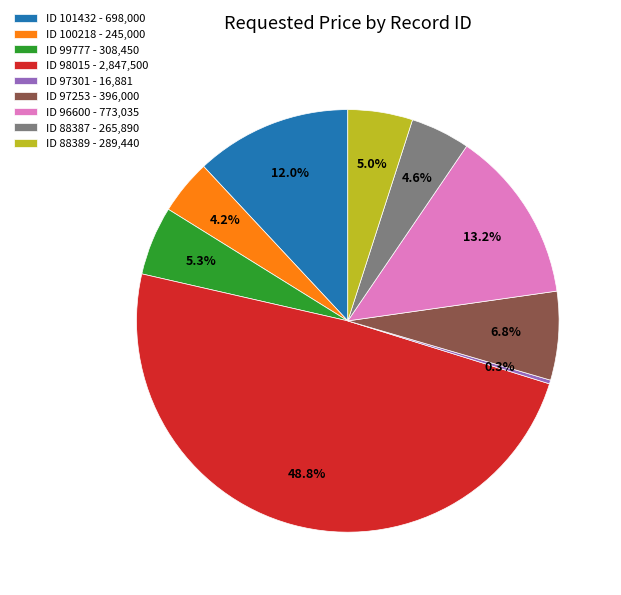

Do ID 97301 - 16,881 and ID 96600 - 773,035 together represent more than half of the pie?

No